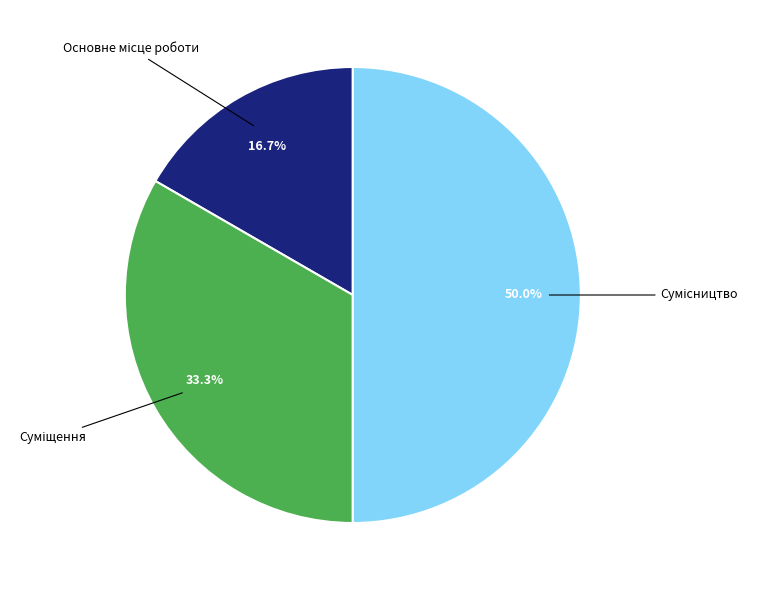

How many slices are in this pie chart?

3